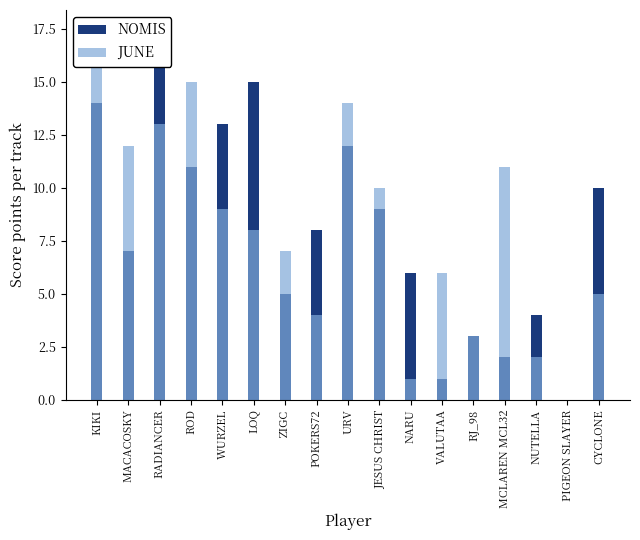

What are all the series names shown in the legend?

NOMIS, JUNE